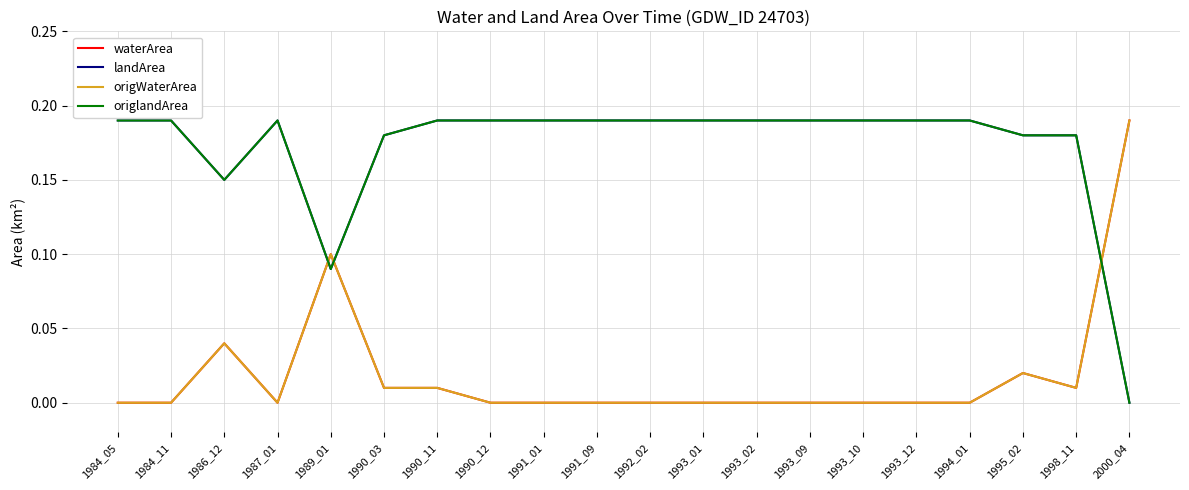

Is this an area chart (filled region under the line)?

No